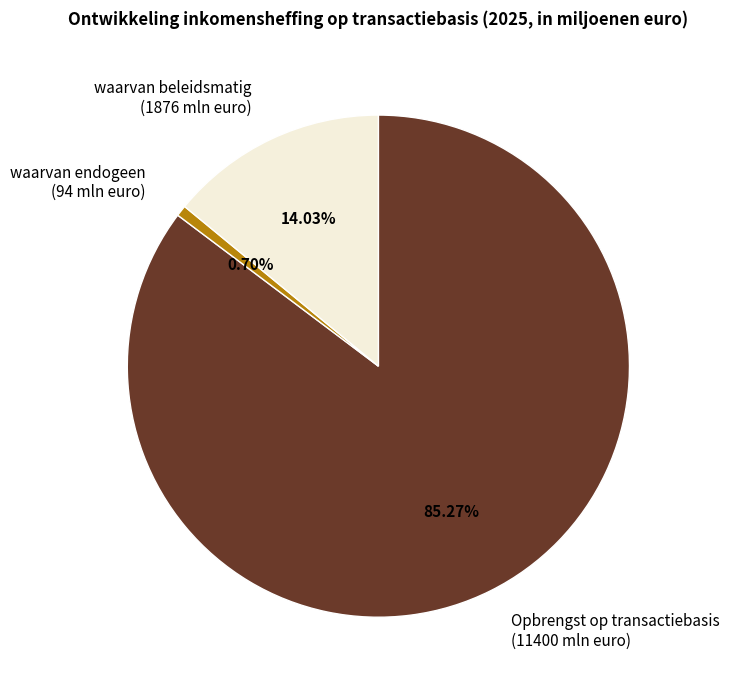

Is it true that Opbrengst op transactiebasis is 85% of the pie?

True